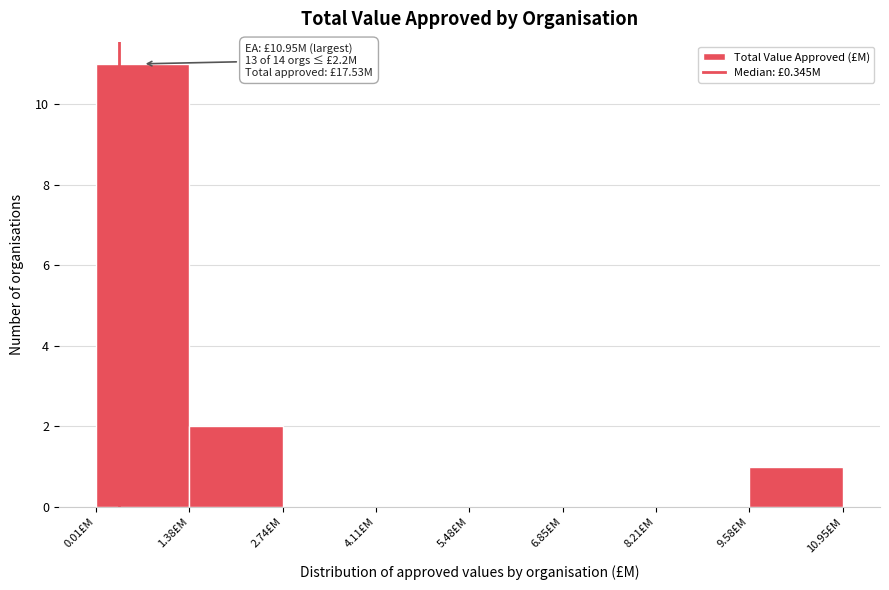

Over which range of the x-axis is the bar tallest?

0.0 to 1.4